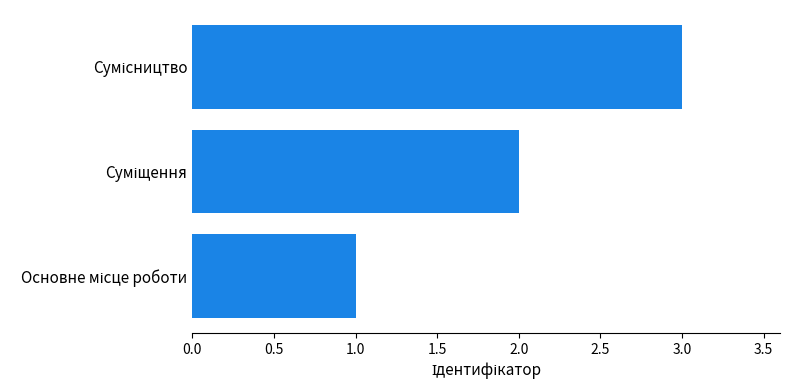

What is the sum of all values?

6